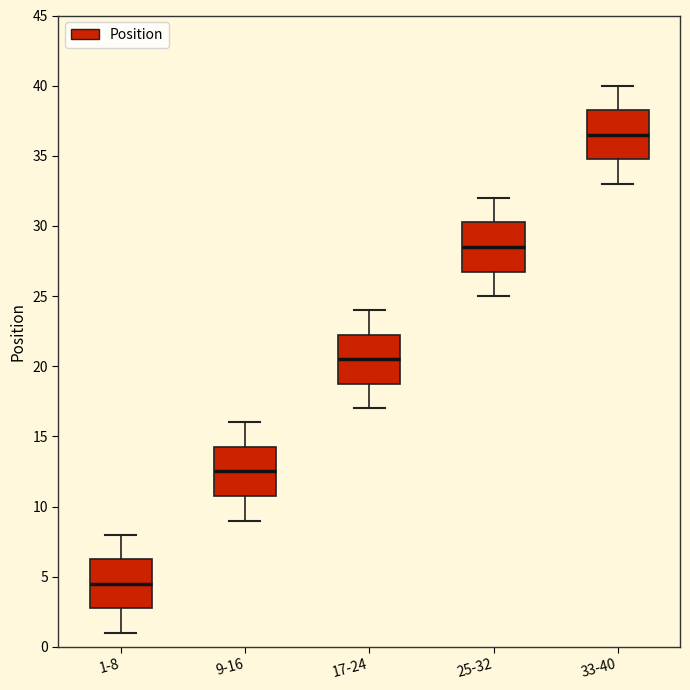

Reading left to right, read every box against the y-axis: the position of its median line, the range the box covers, and the ends of its whiskers. The values are not printed on the chart, so give them approximately, as read against the axis.

1-8: median 4.5, box 3.0 to 6.5, whiskers 1.0 to 8.0
9-16: median 12.5, box 11.0 to 14.5, whiskers 9.0 to 16.0
17-24: median 20.5, box 19.0 to 22.5, whiskers 17.0 to 24.0
25-32: median 28.5, box 27.0 to 30.5, whiskers 25.0 to 32.0
33-40: median 36.5, box 35.0 to 38.5, whiskers 33.0 to 40.0